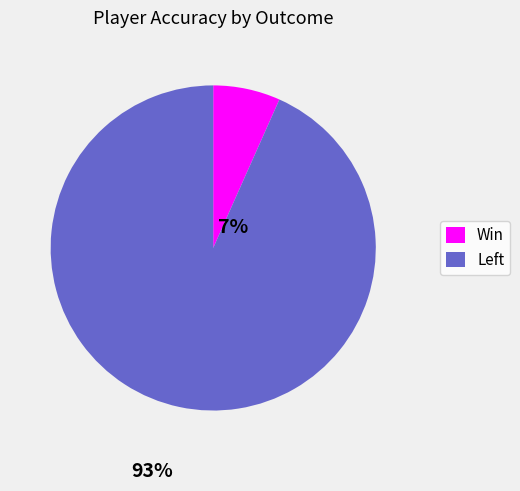

Rank the categories by value from highest to lowest.

Left, Win